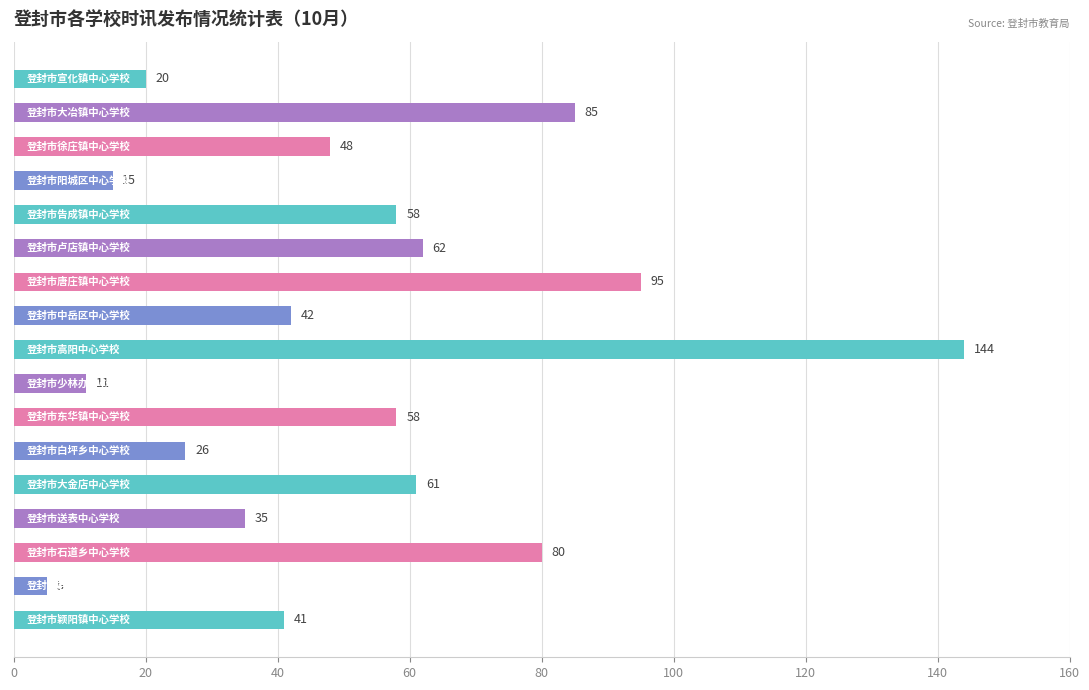

Reading top to bottom, list all the values displayed in this chart.

20	85	48	15	58	62	95	42	144	11	58	26	61	35	80	5	41